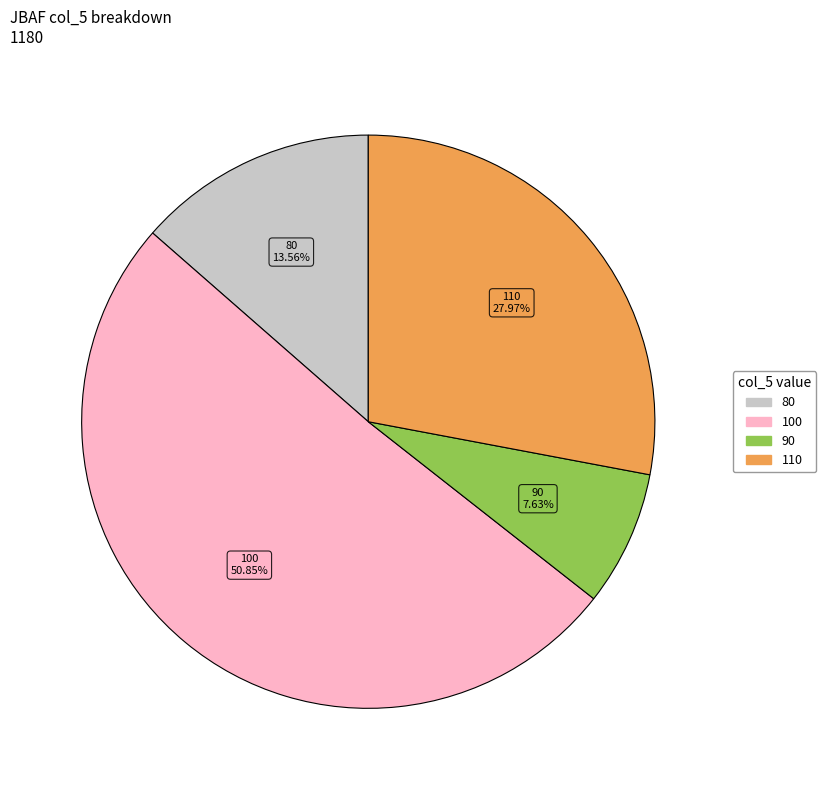

Is there any slice that represents more than half of the pie?

Yes